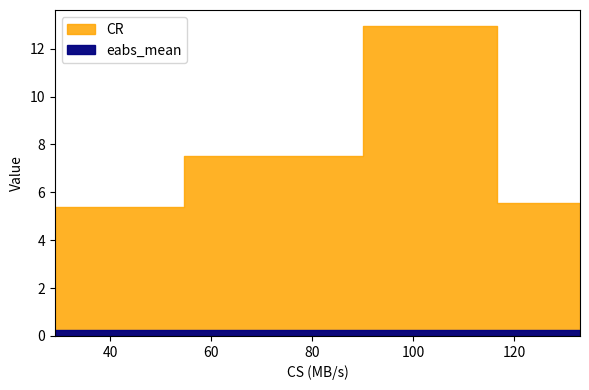

How many data points in CR are above 7?

2